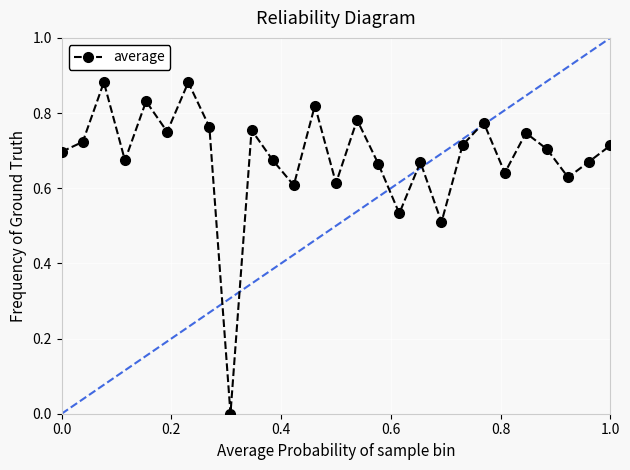

How many series are shown in this chart?

1